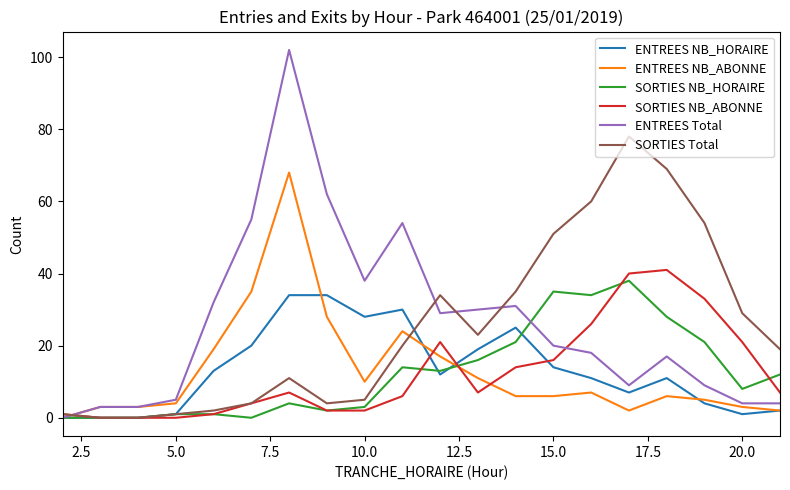

Is this an area chart (filled region under the line)?

No